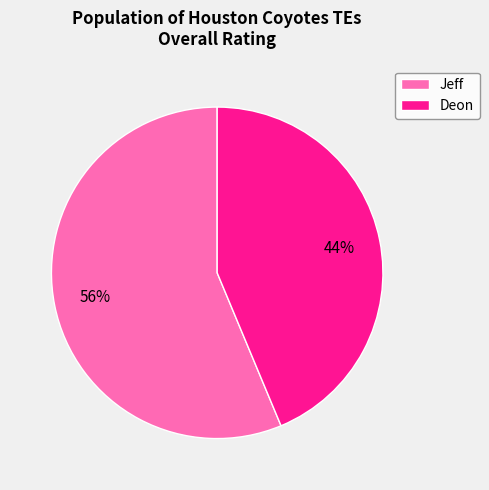

How many slices are in this pie chart?

2